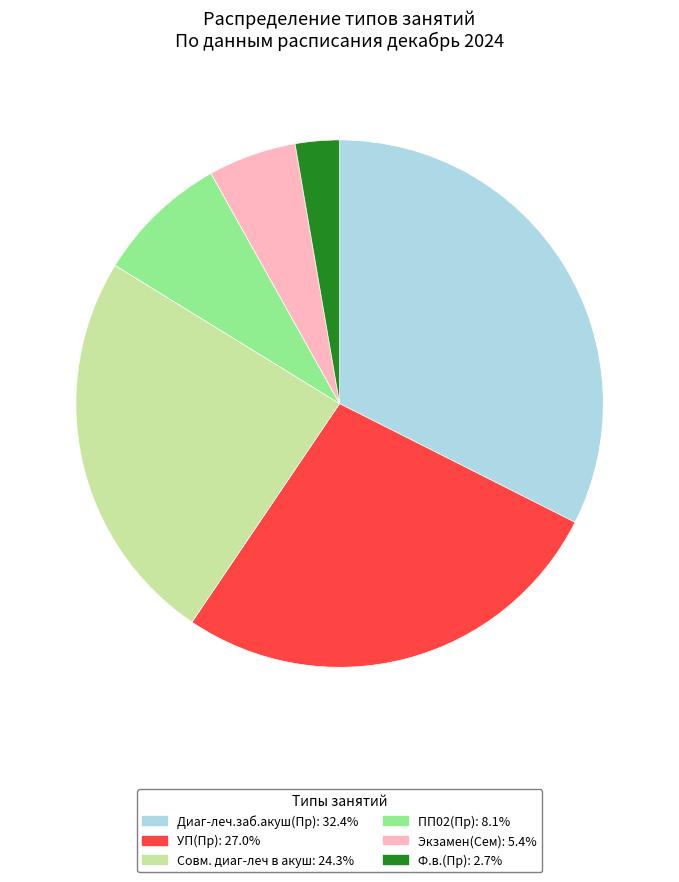

Which slice is the largest?

Диаг-леч.заб.акуш(Пр)